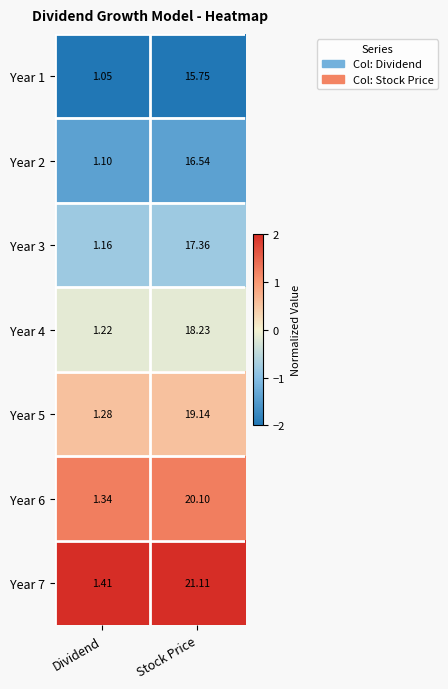

At which category is the sum across all series the highest?

Stock Price